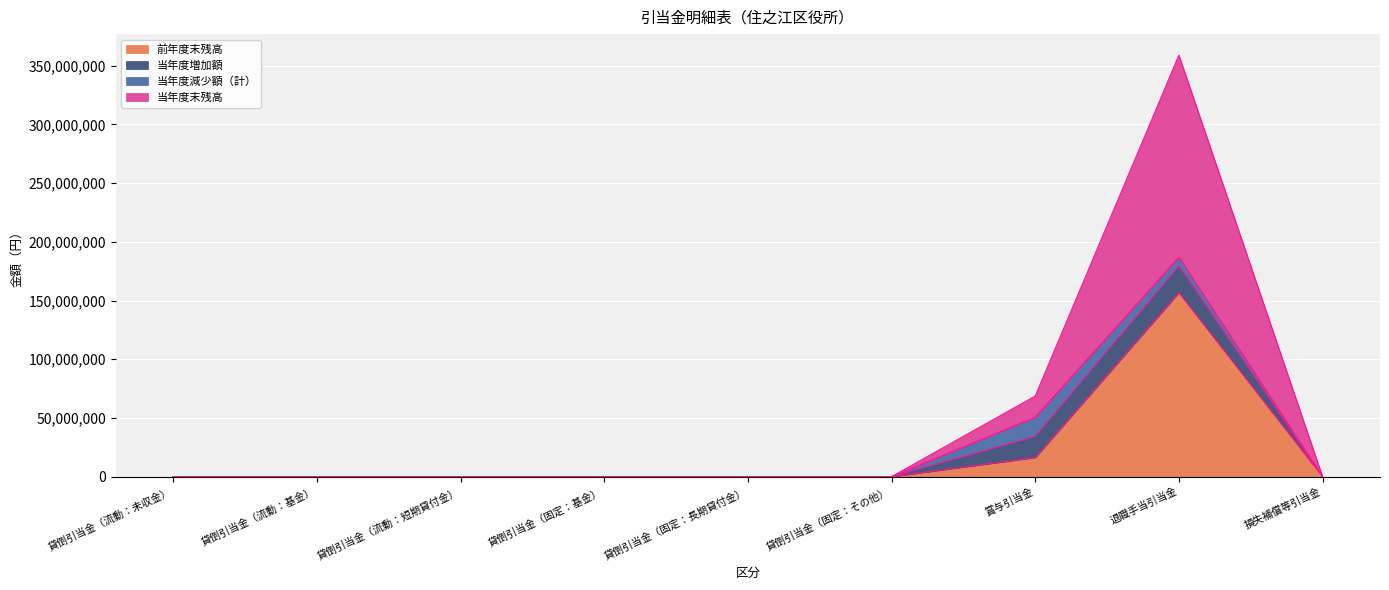

What is the highest value of the 前年度末残高 series?

156749502